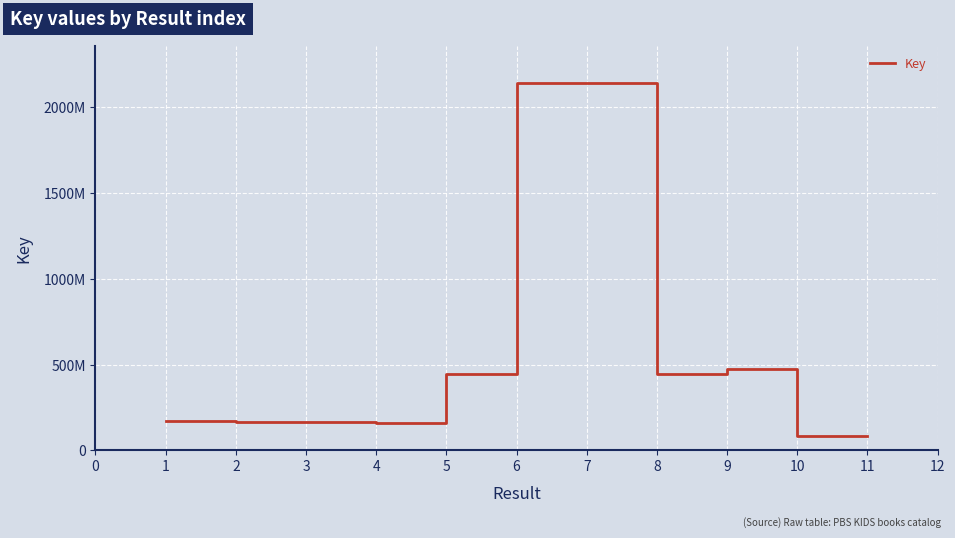

The value at 4 is 160695227. True or false?

True